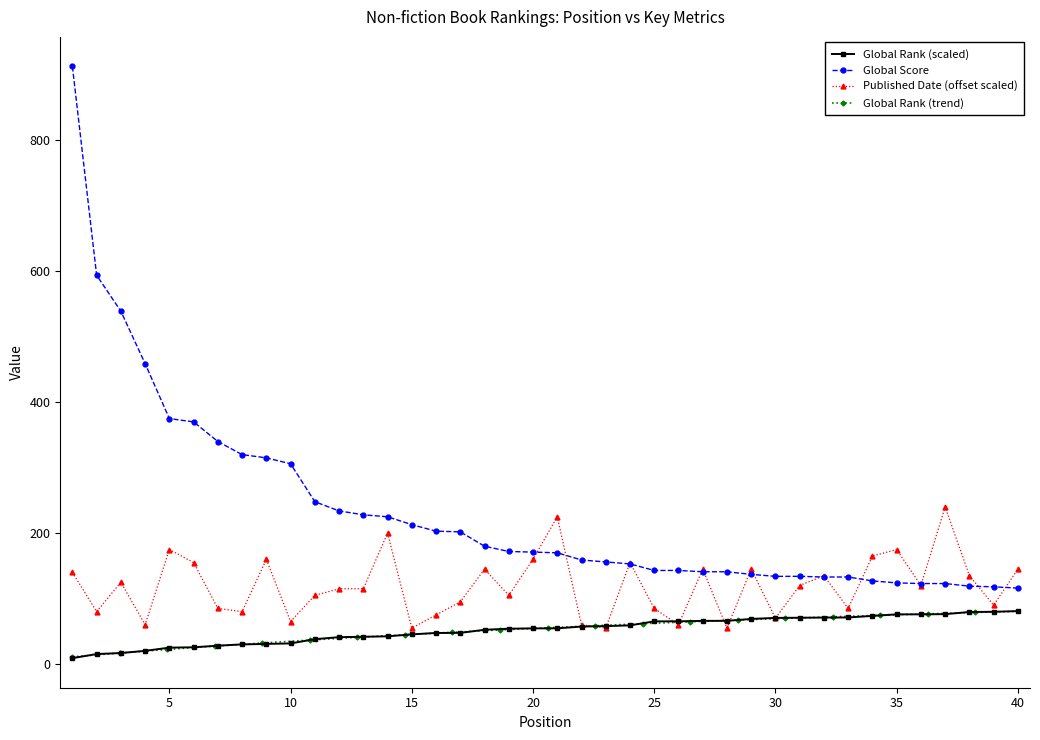

What is the highest value of the Global Score series?

913.0